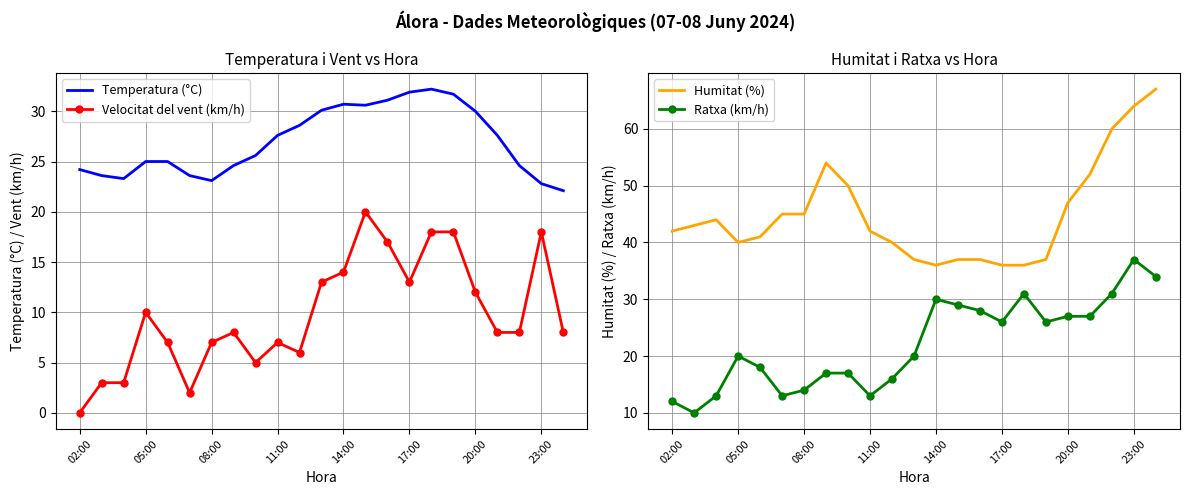

What is the maximum value for Velocitat del vent (km/h)?

20.0